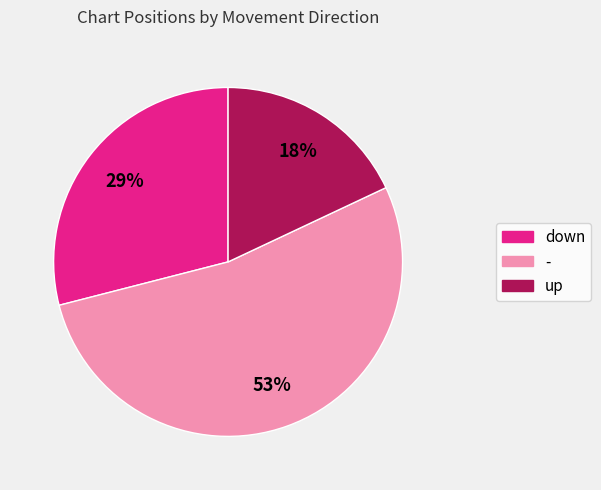

True or false: down accounts for 18% of the total.

False